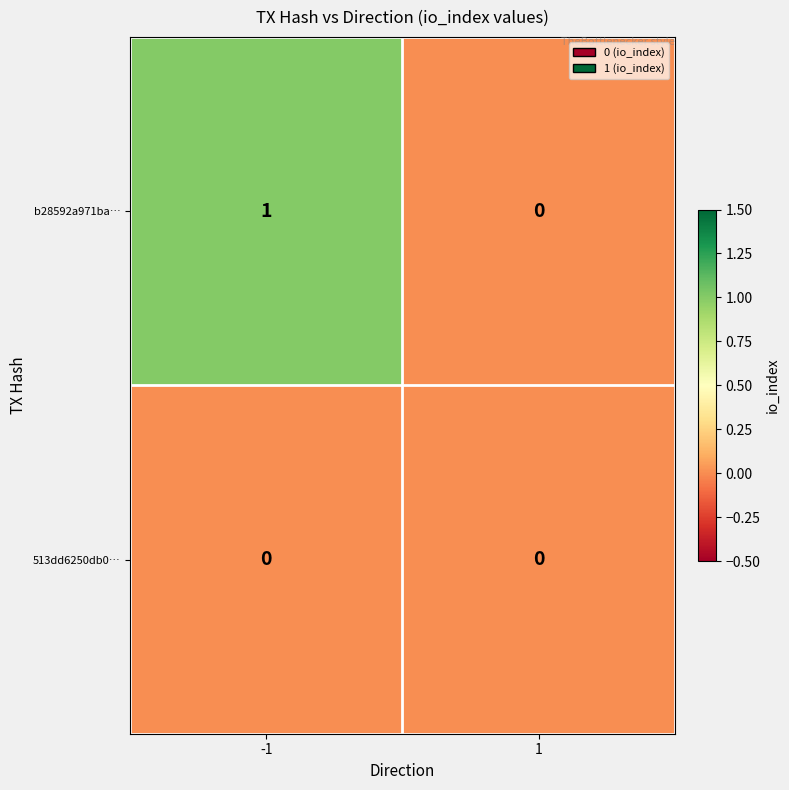

Which series changed the most between -1 and 1?

b28592a971ba…